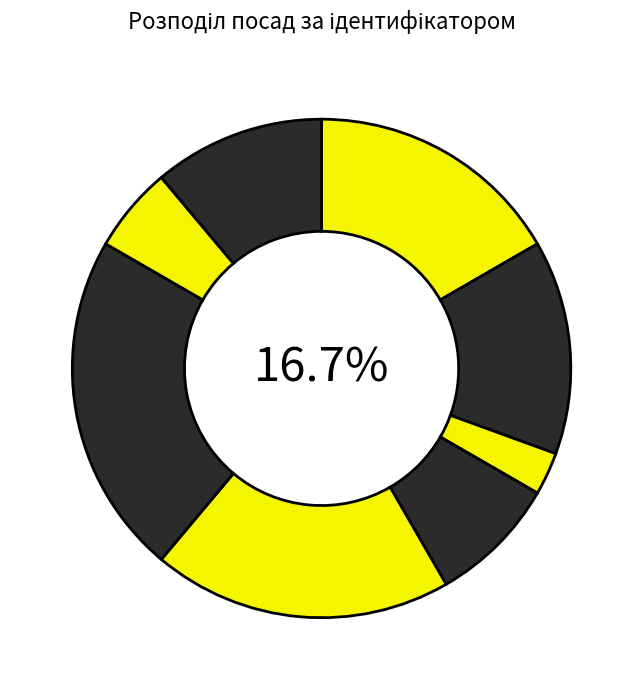

To the nearest percent, what is the combined percentage of Ректор and В.о. директора?

28%